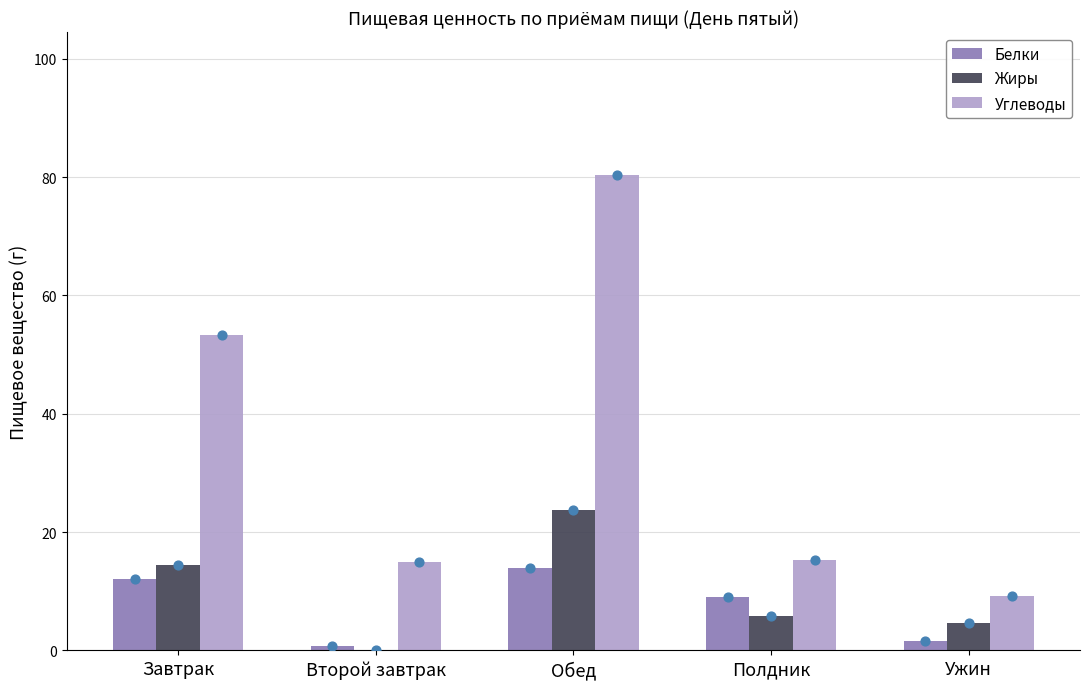

Which series has the largest total across all categories?

Углеводы